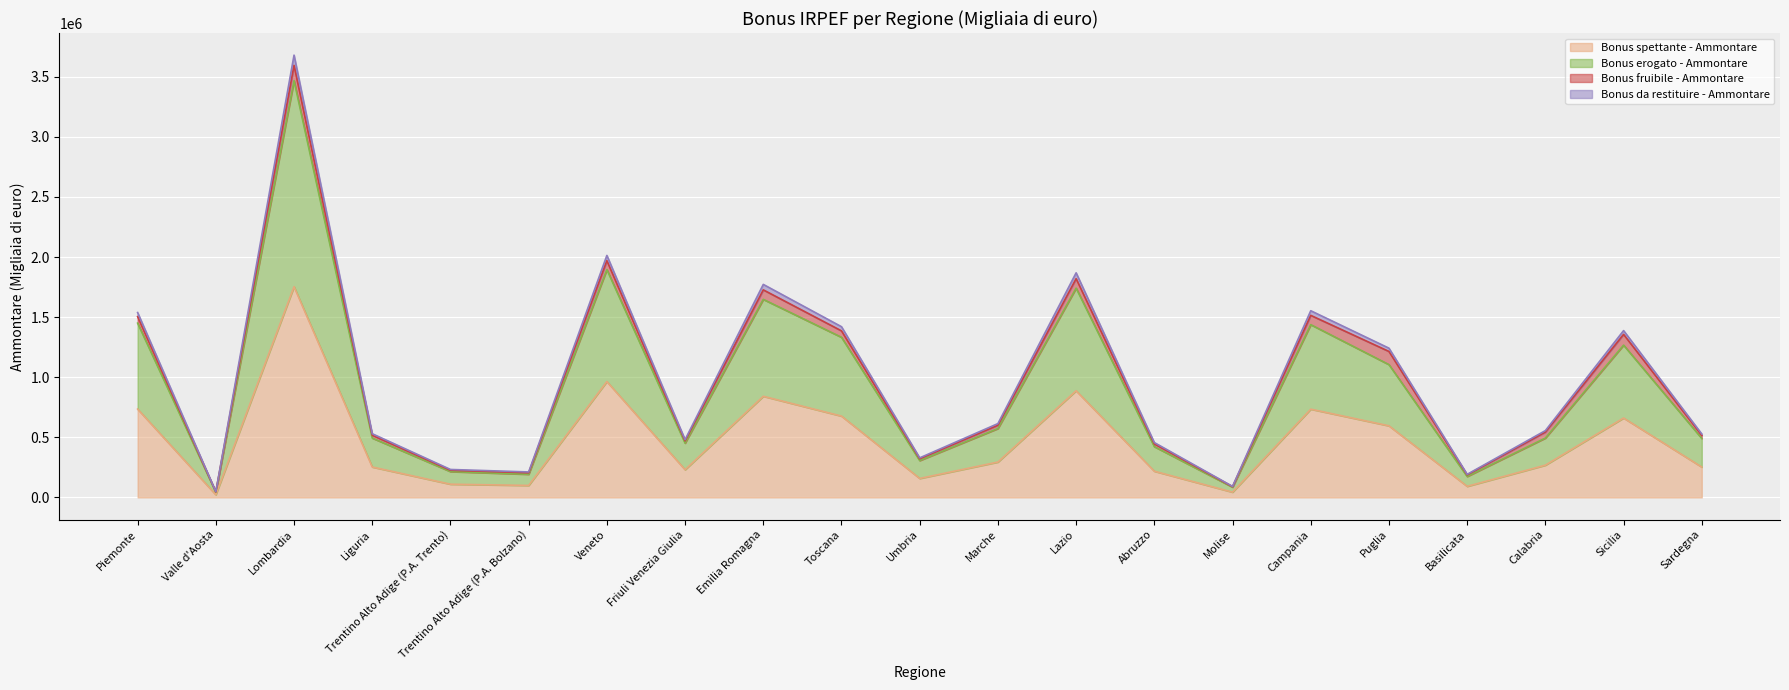

What value does the Bonus spettante - Ammontare series have at Emilia Romagna?

841557